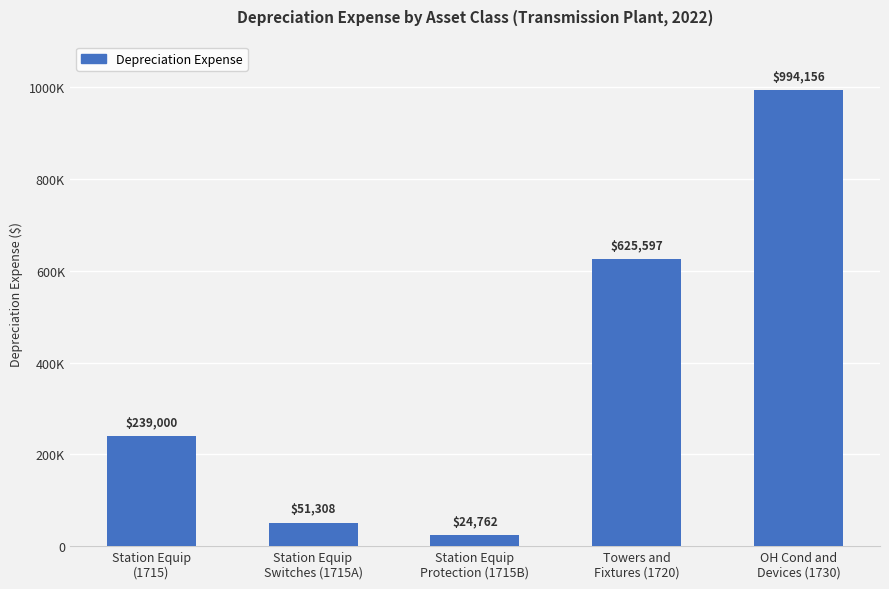

What is the ratio of the value at Towers and
Fixtures (1720) to the value at OH Cond and
Devices (1730)?

0.6